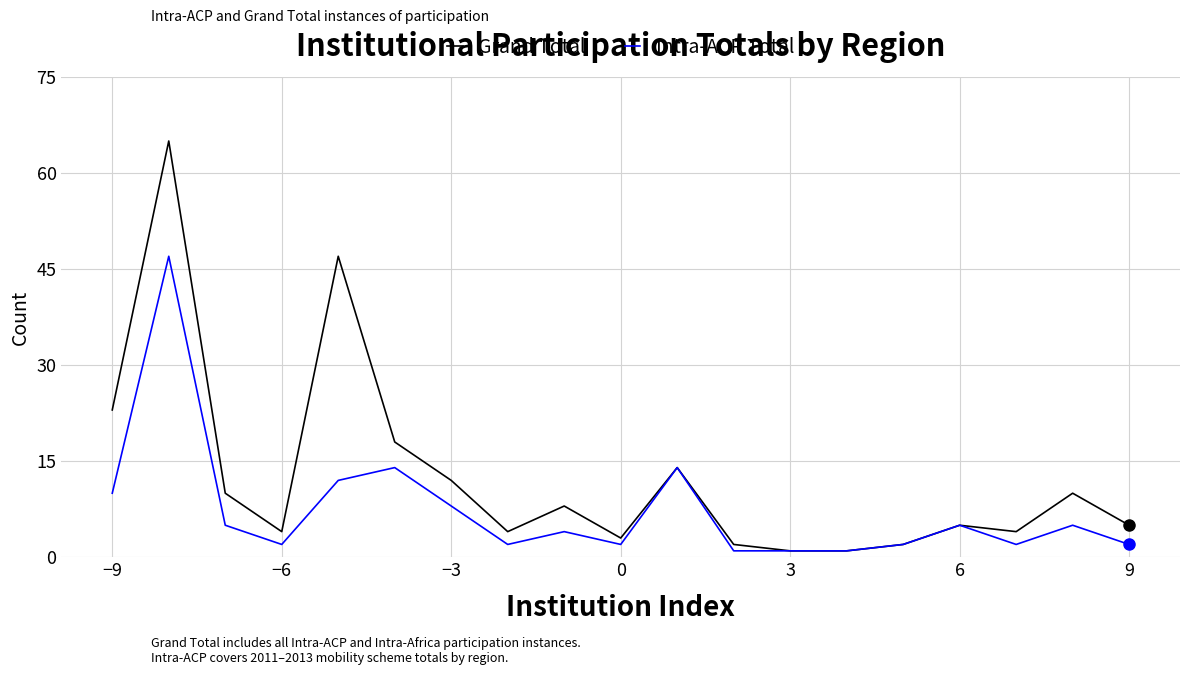

Which series has the widest spread of values?

Grand Total